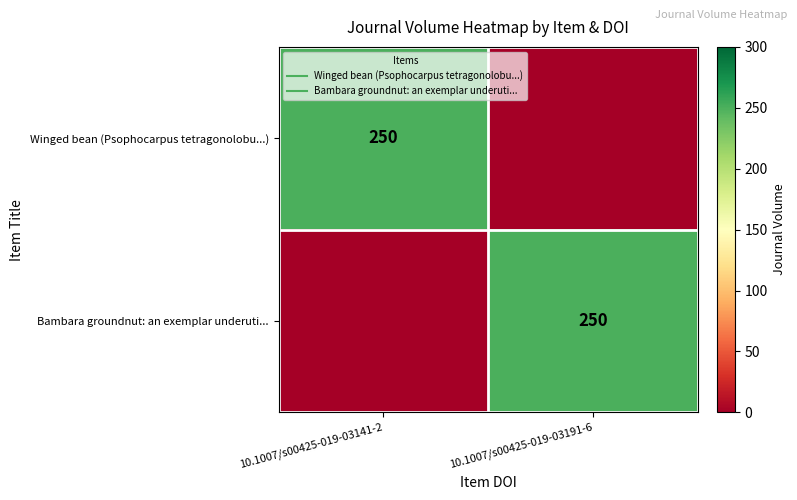

Where is Bambara groundnut: an exemplar underuti... nearest to the value 125?

10.1007/s00425-019-03141-2